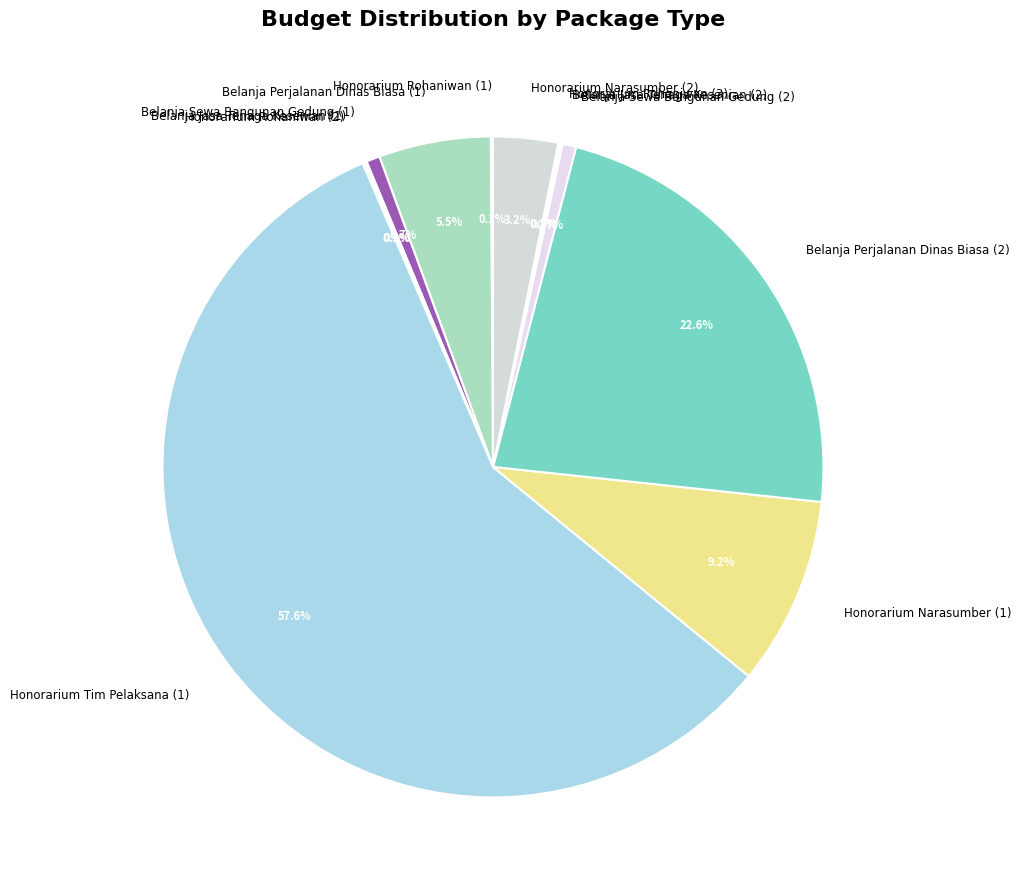

Which slice is the largest?

Honorarium Tim Pelaksana (1)